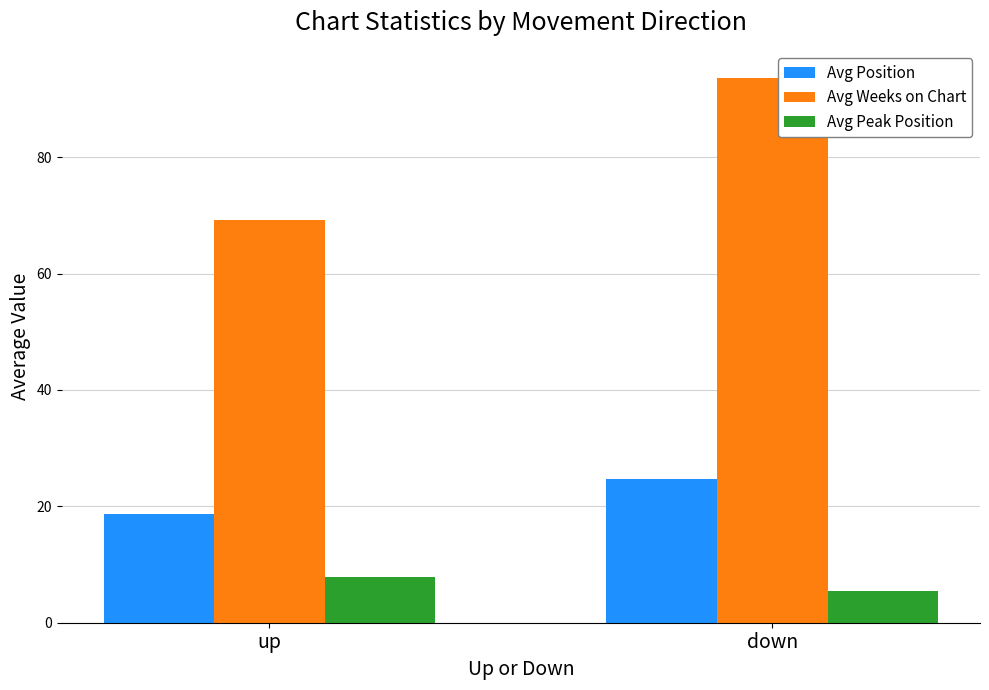

What is the sum of all Avg Position values?

43.4